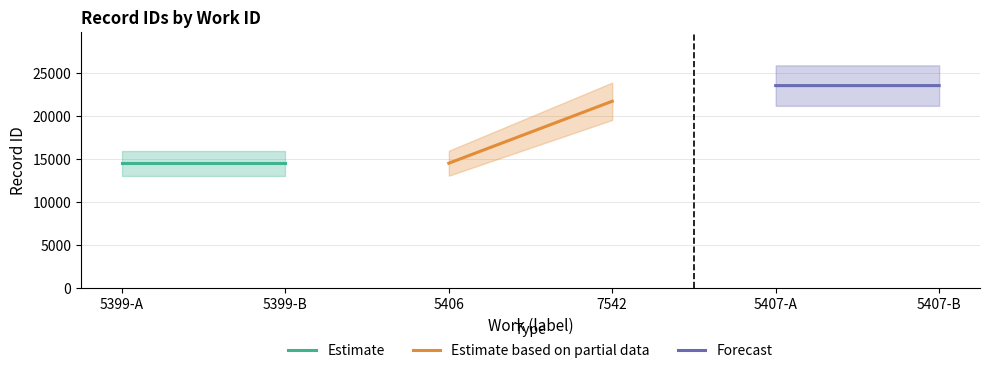

How many values in the Forecast series are below 23520?

1